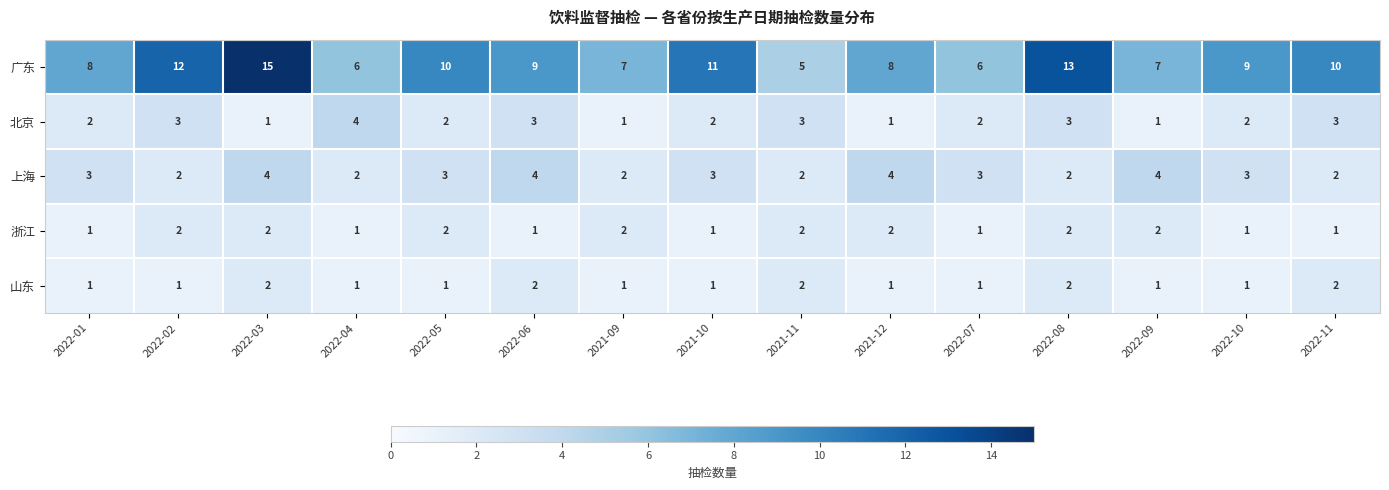

How many data points does each series have?

15